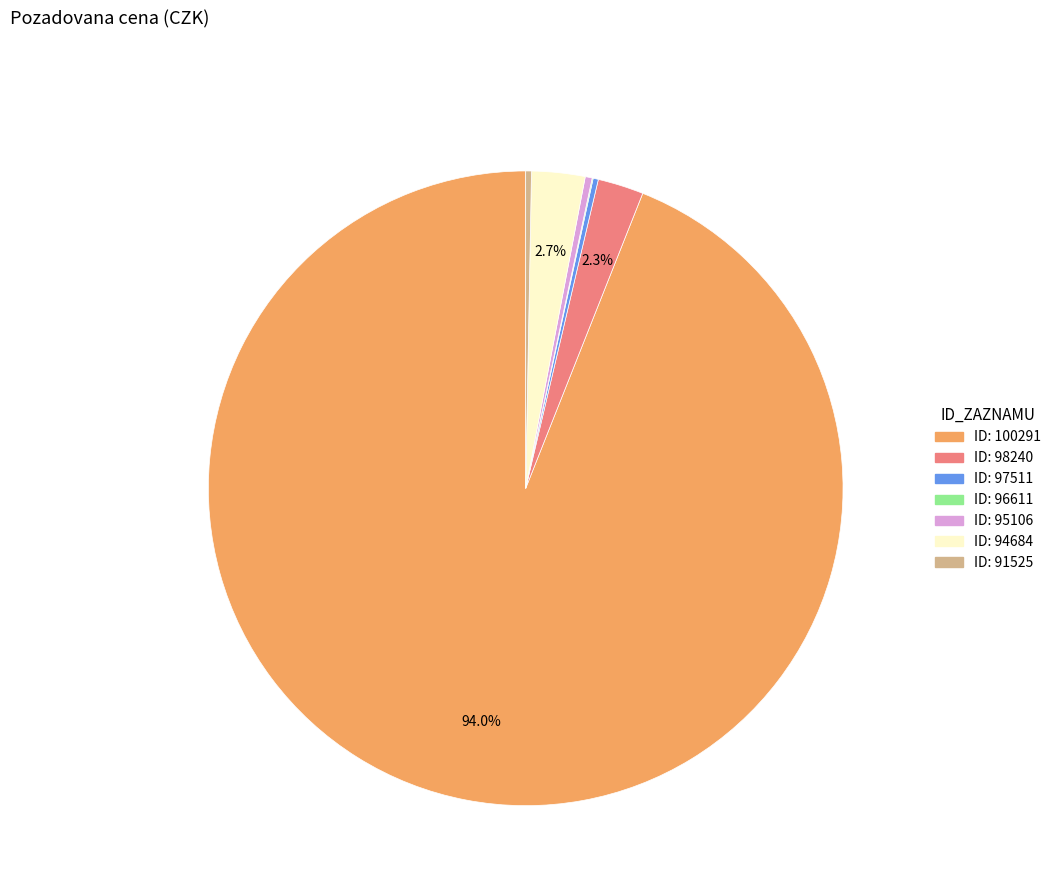

Does any single category account for the majority?

Yes